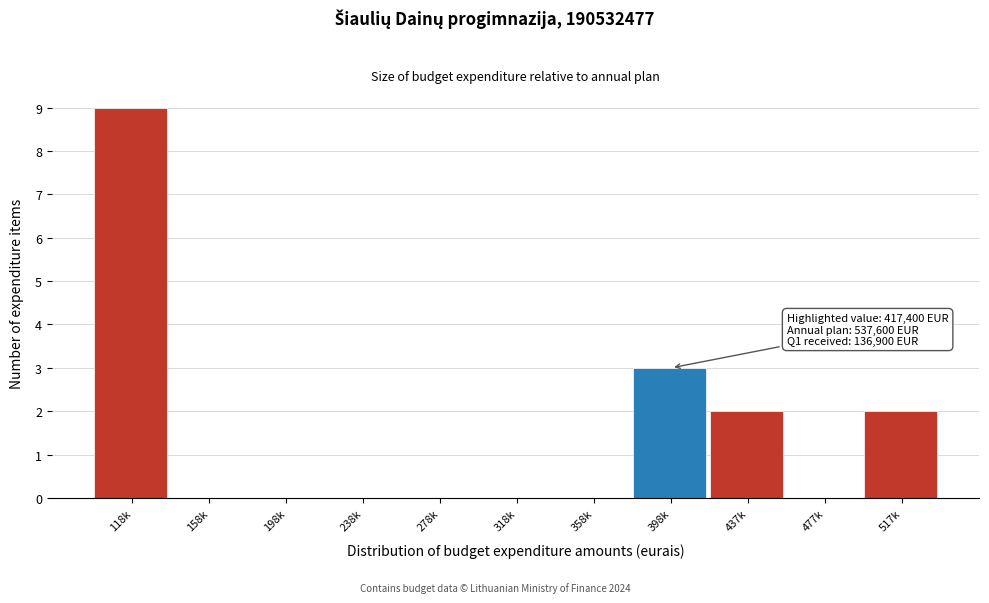

Is it true that the value at 477k is -4?

False